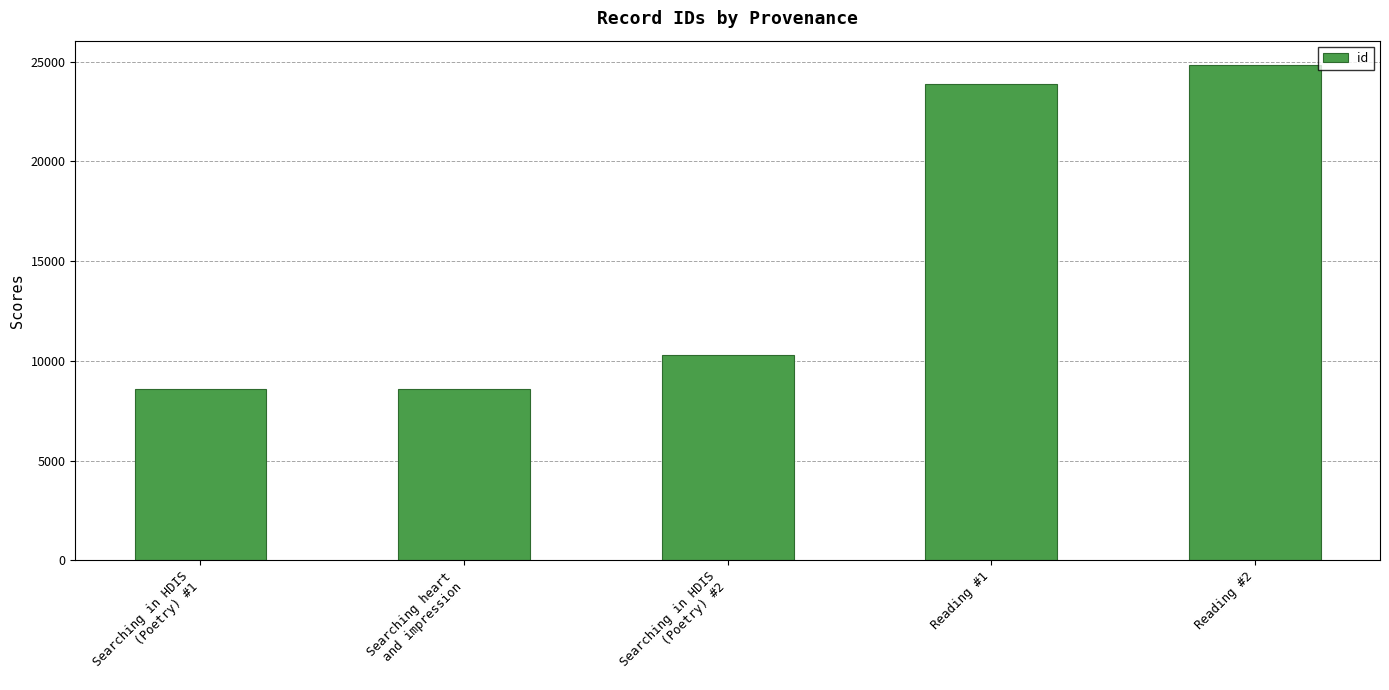

What is the label of the 5th bar from the right?

Searching in HDIS
(Poetry) #1